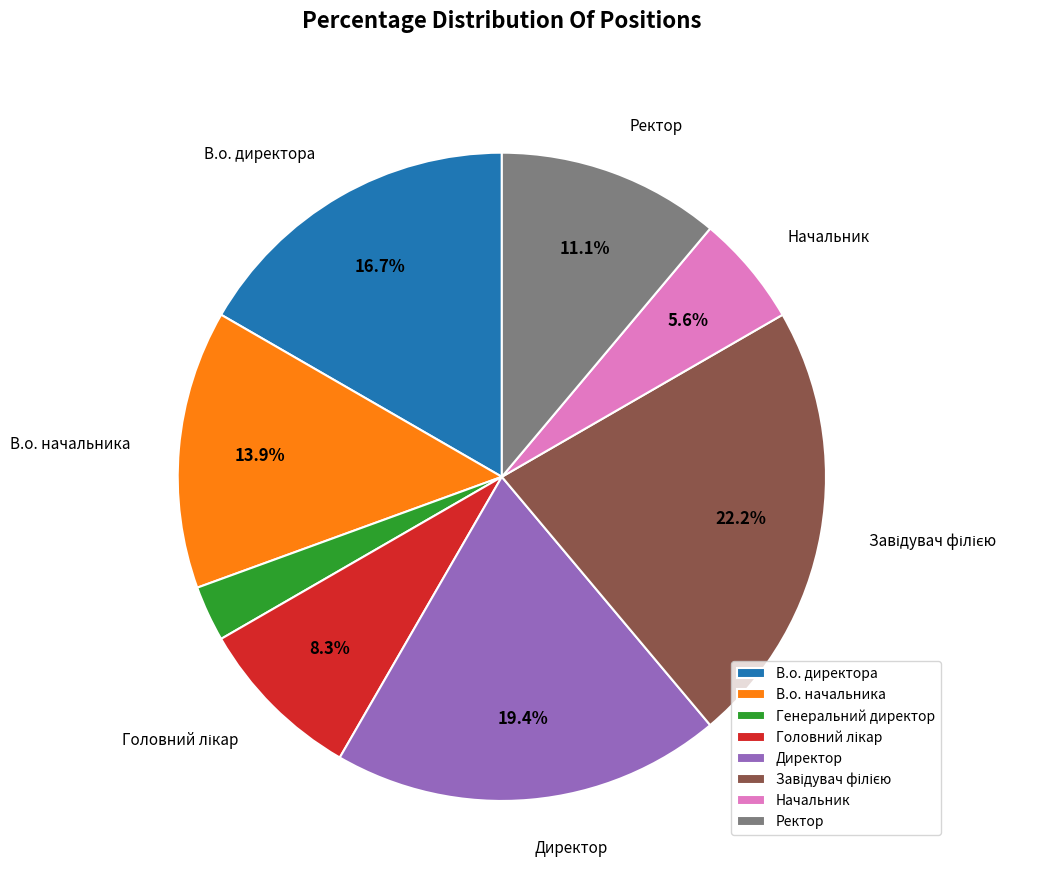

Is the sum of В.о. директора and Начальник greater than half?

No